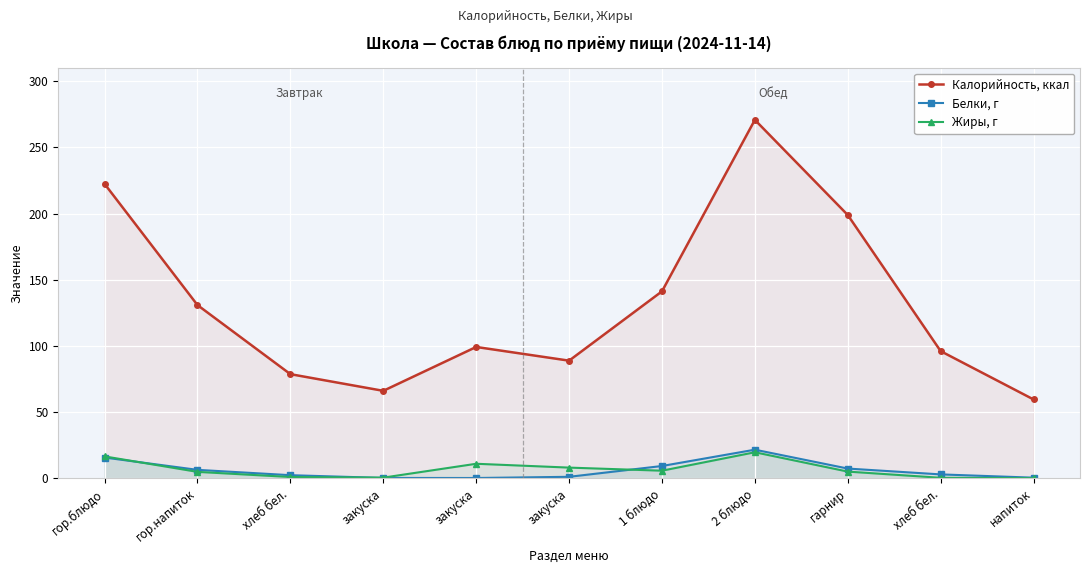

Which series has the widest spread of values?

Калорийность, ккал